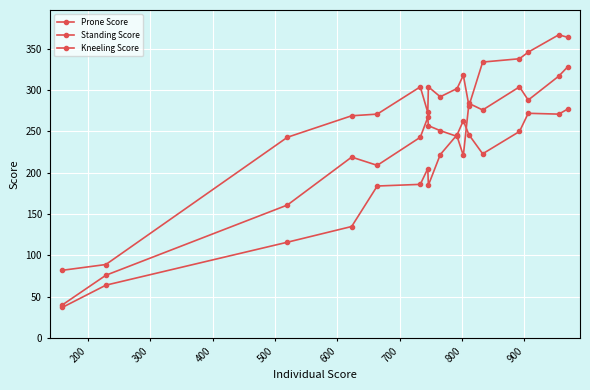

Count the number of data series in this chart.

3